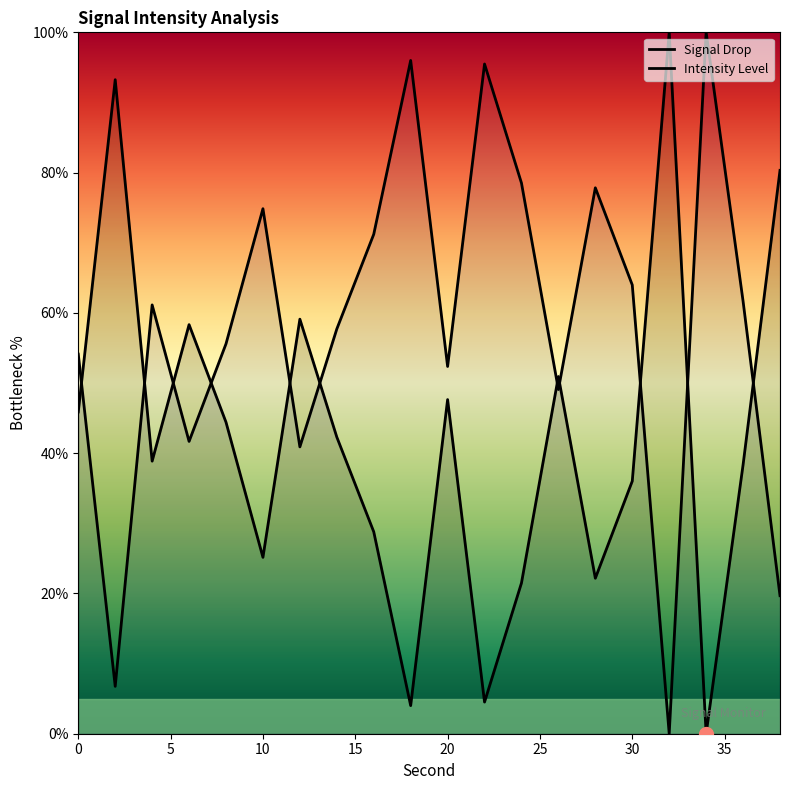

What is the greatest value displayed?

100.0